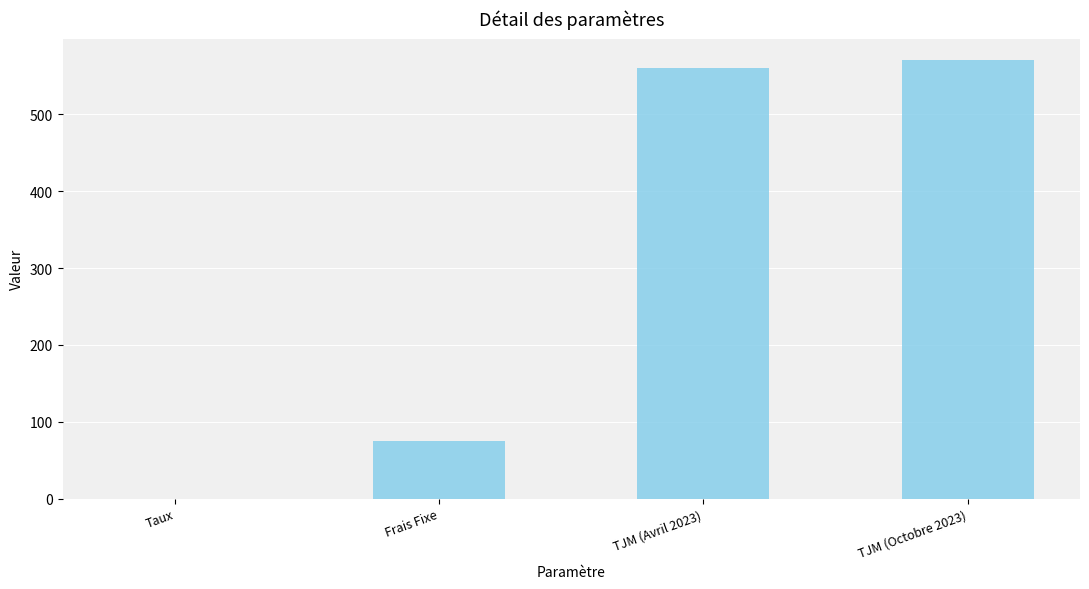

Is it true that the value at TJM (Octobre 2023) is 570.0?

True